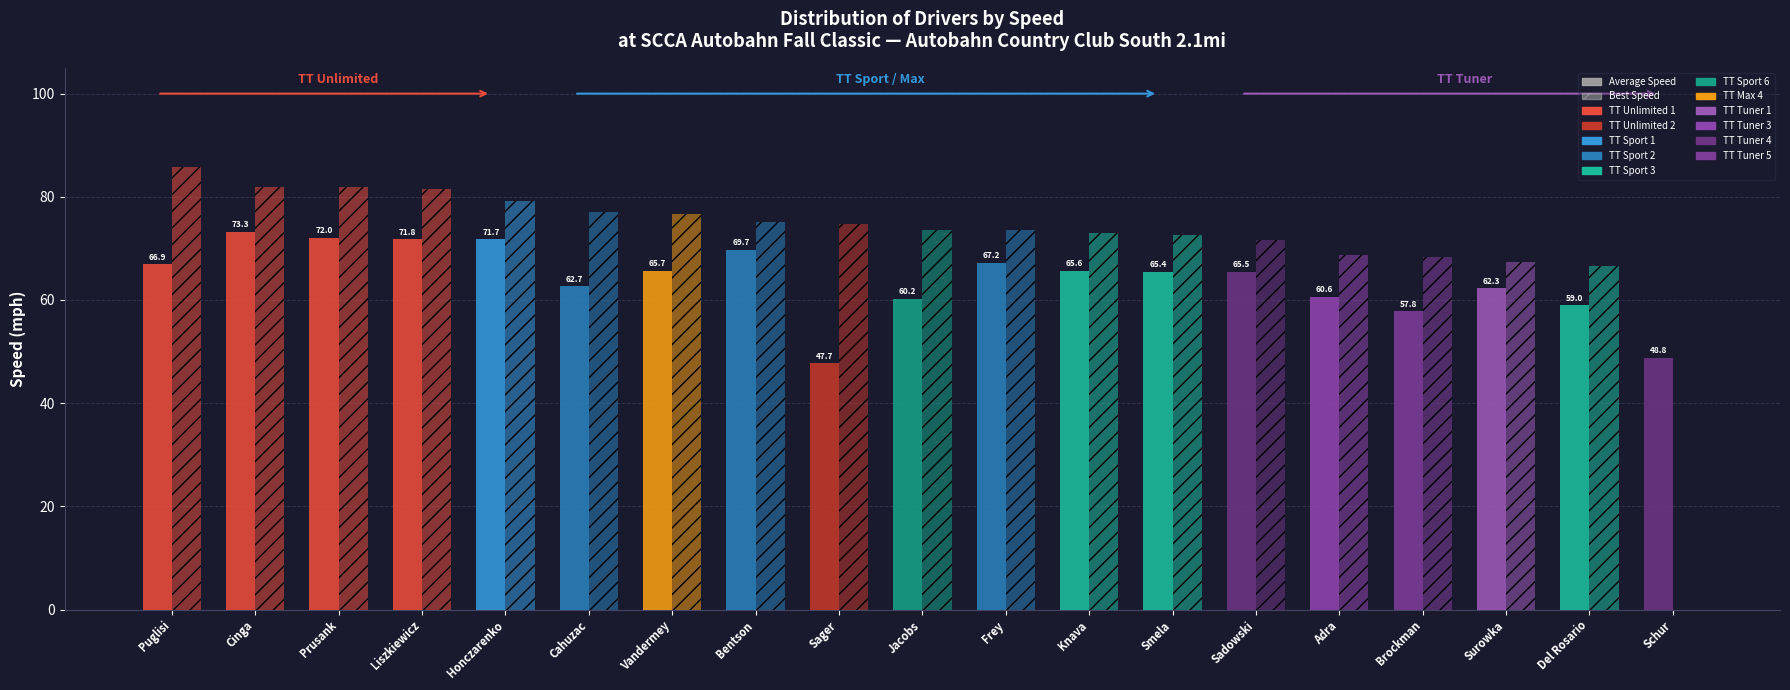

How many groups of bars are there?

19